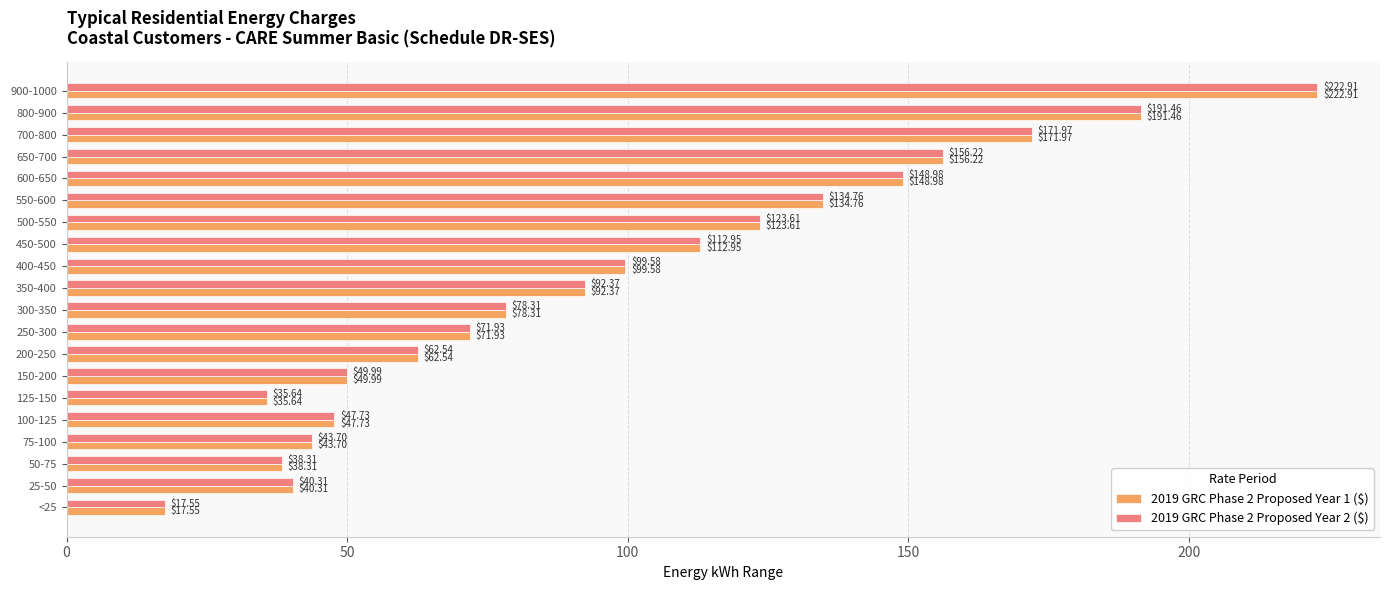

What is the difference between the 2019 GRC Phase 2 Proposed Year 1 ($) values at 300-350 and 100-125?

30.6